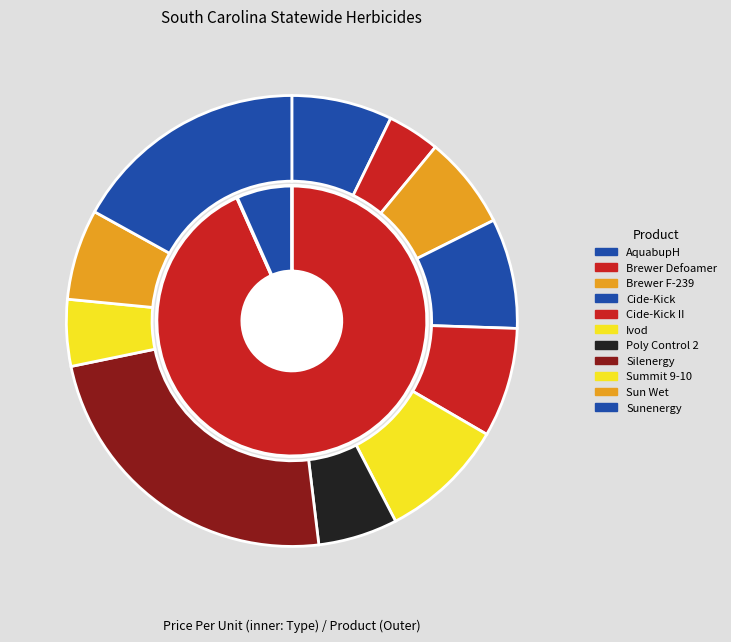

Is there any slice that represents more than half of the pie?

No